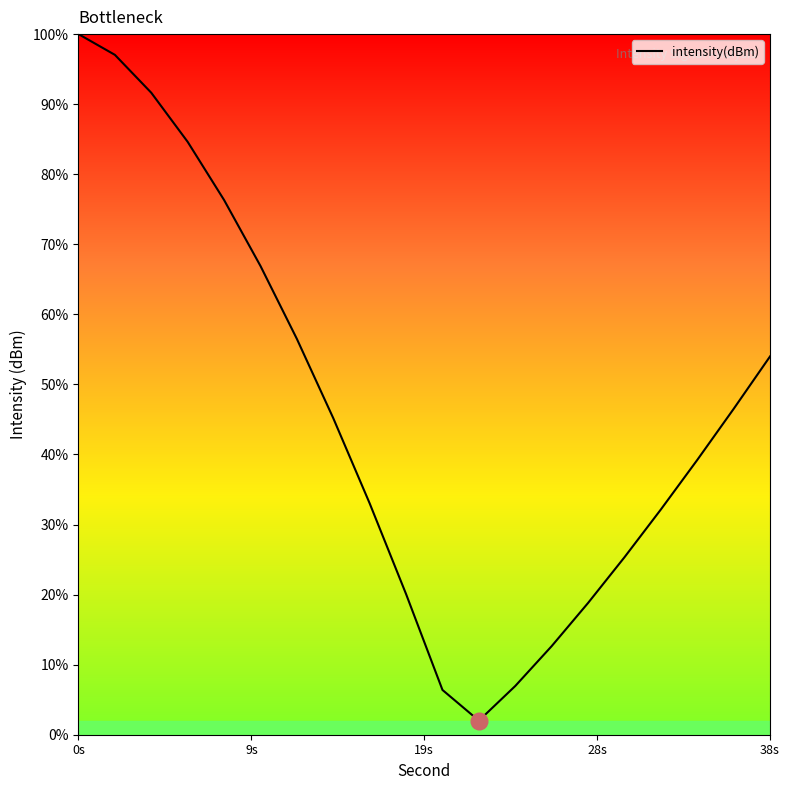

True or false: the data has more than 0 interior local peaks.

False